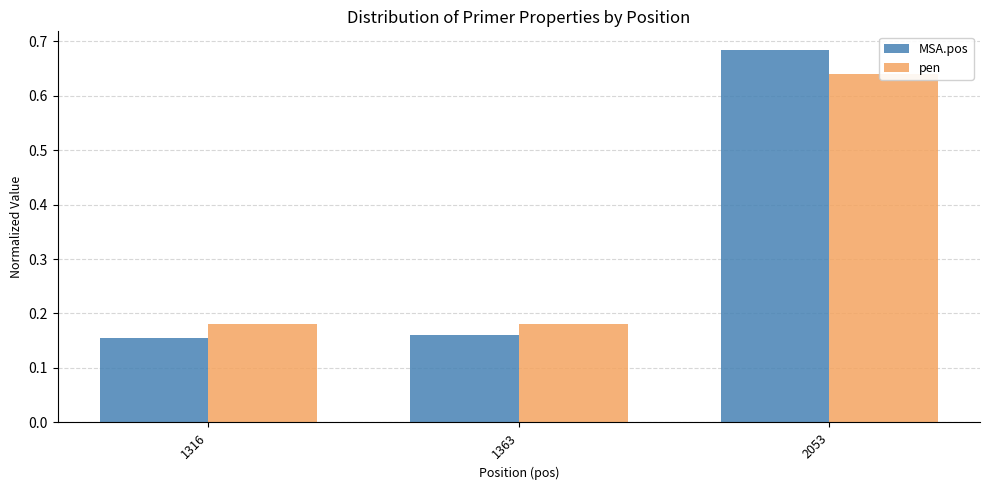

Rank the categories by pen value from lowest to highest.

1316, 1363, 2053